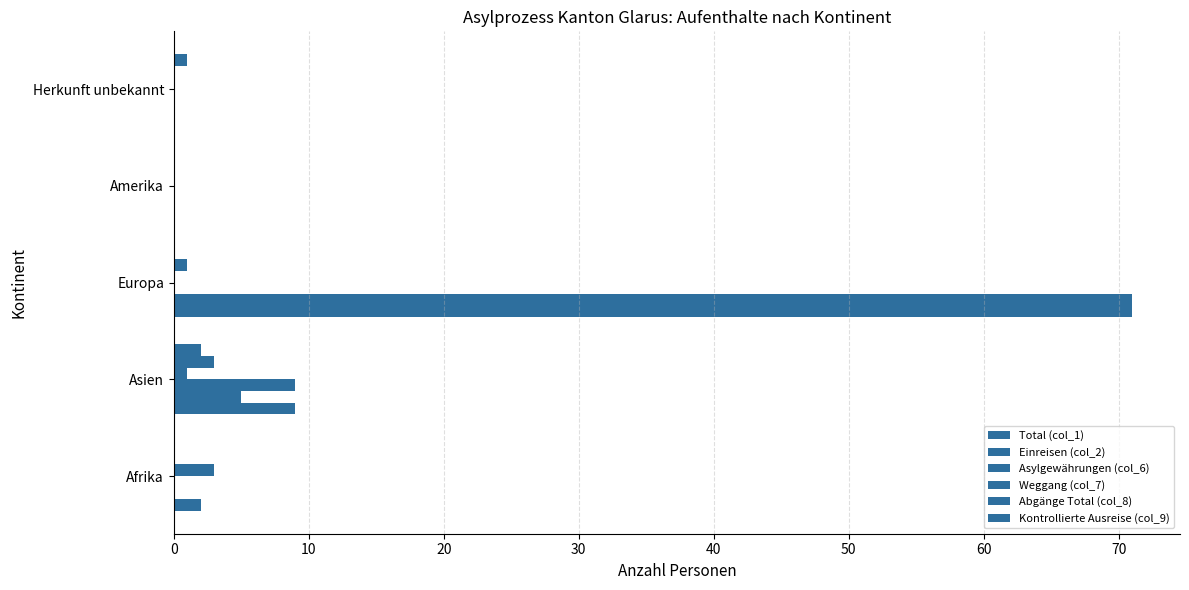

Count the number of data series in this chart.

6